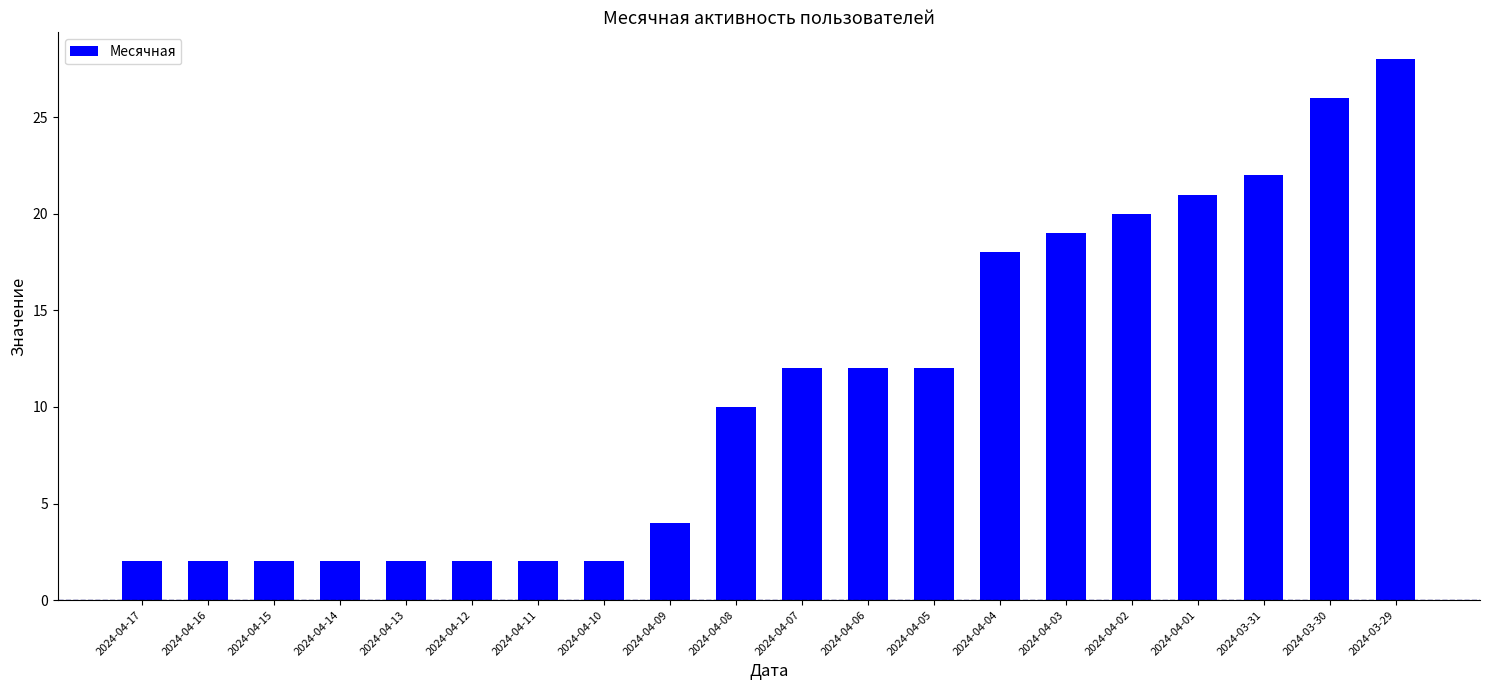

Approximately how many times larger is the value at 2024-04-10 compared to 2024-04-12?

1.0